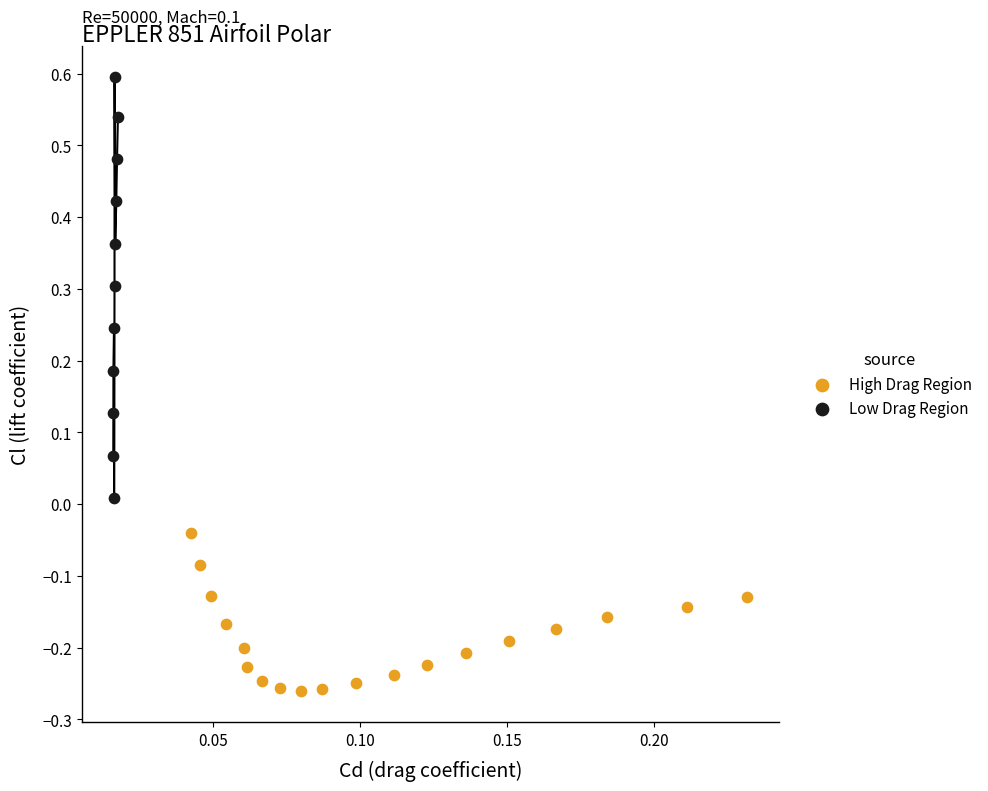

Which series reaches the minimum Y coordinate?

High Drag Region